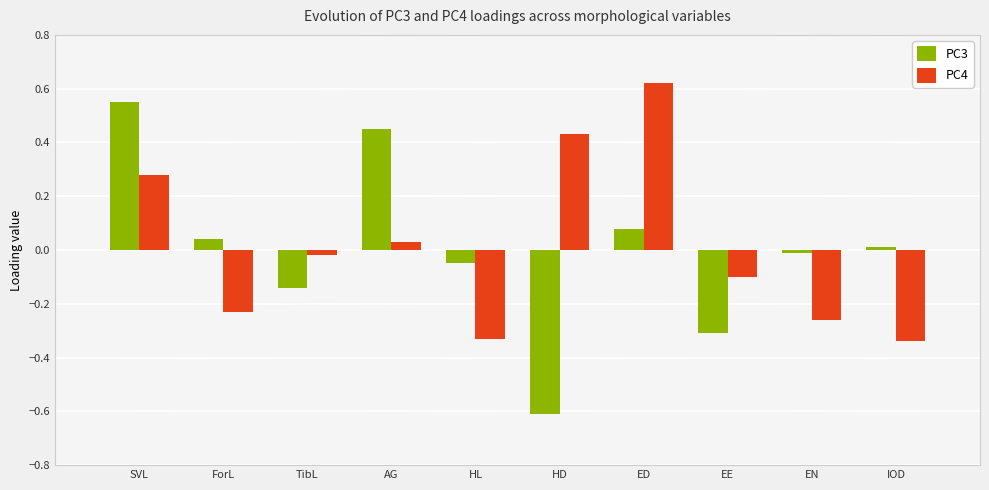

At which category is the sum across all series the highest?

SVL